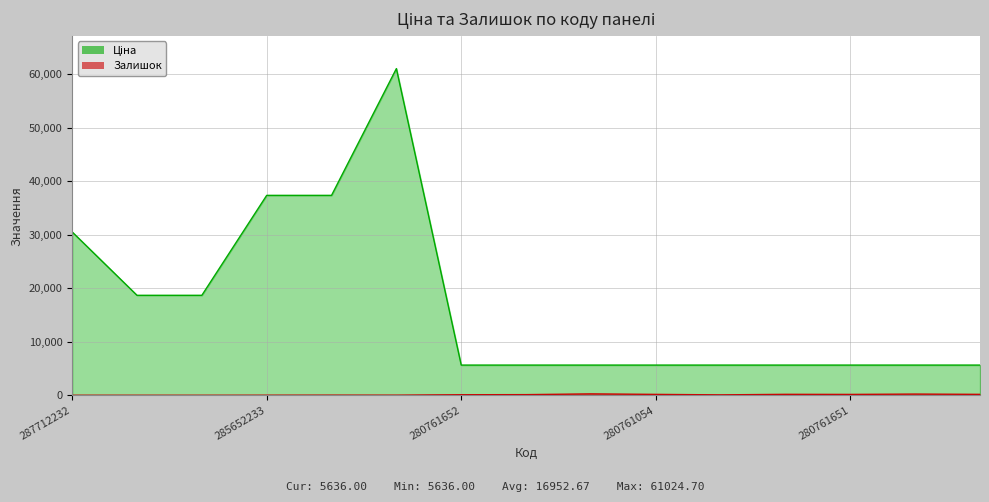

At which category does the chart reach its peak across all series?

285672232